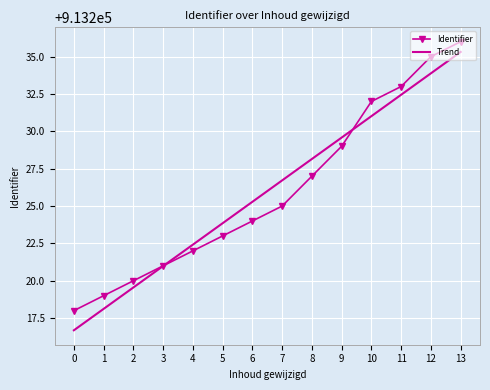

The Identifier series shows 1409805.3 at 4. True or false?

False